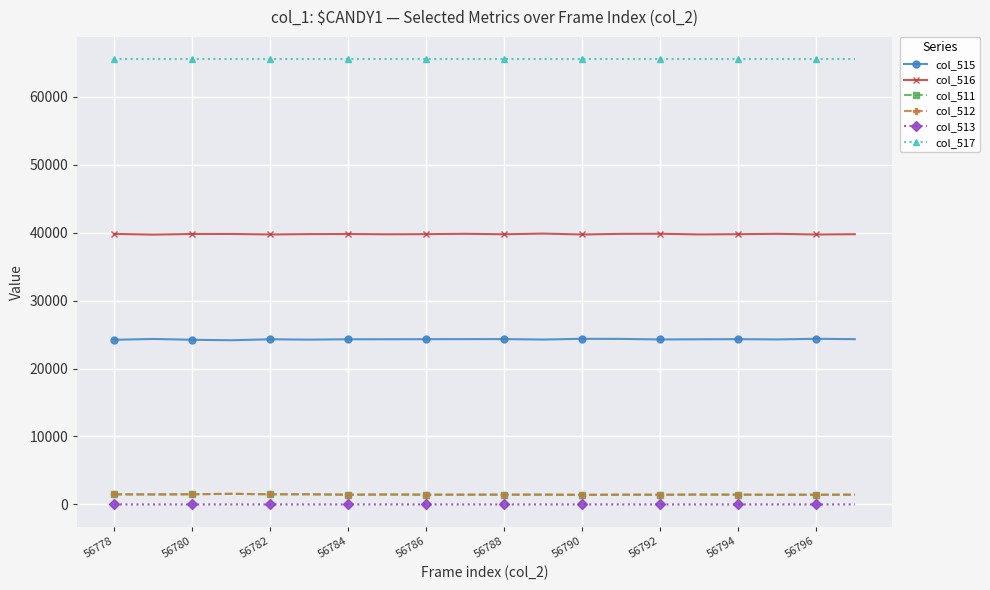

How many categories are shown in the chart?

20